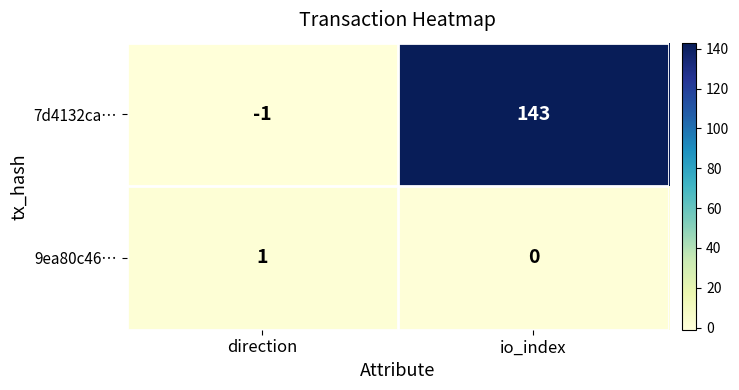

At which category is the sum across all series the highest?

io_index